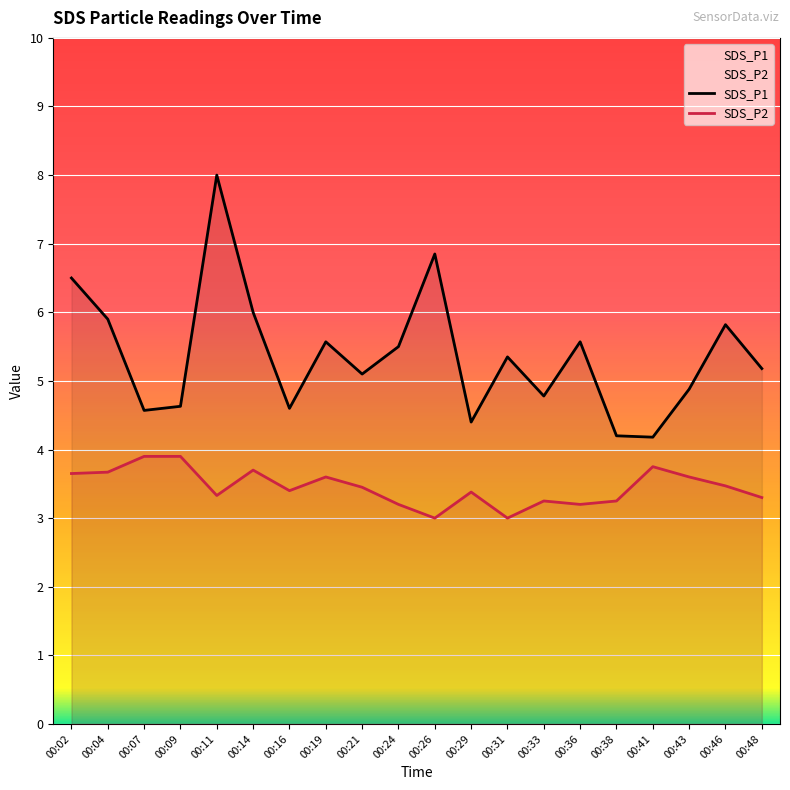

At how many categories does at least one series exceed 4?

20